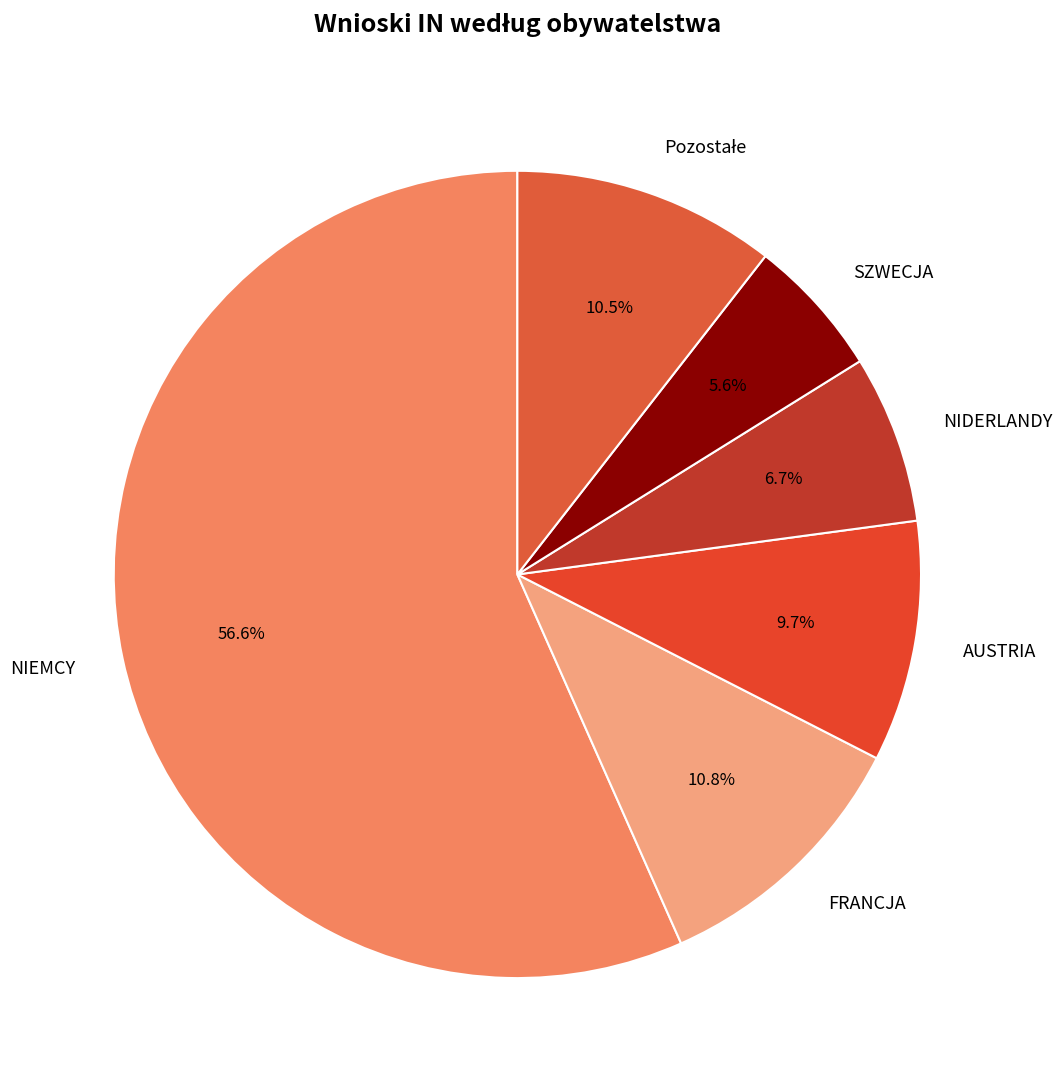

The AUSTRIA slice represents 10% of the pie. True or false?

True